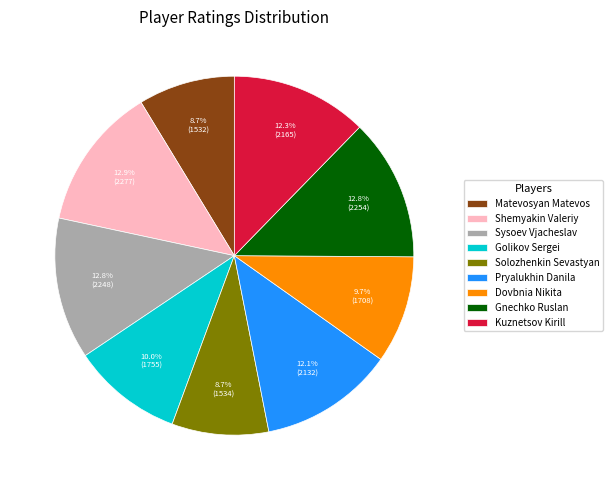

Count the number of slices in the pie.

9